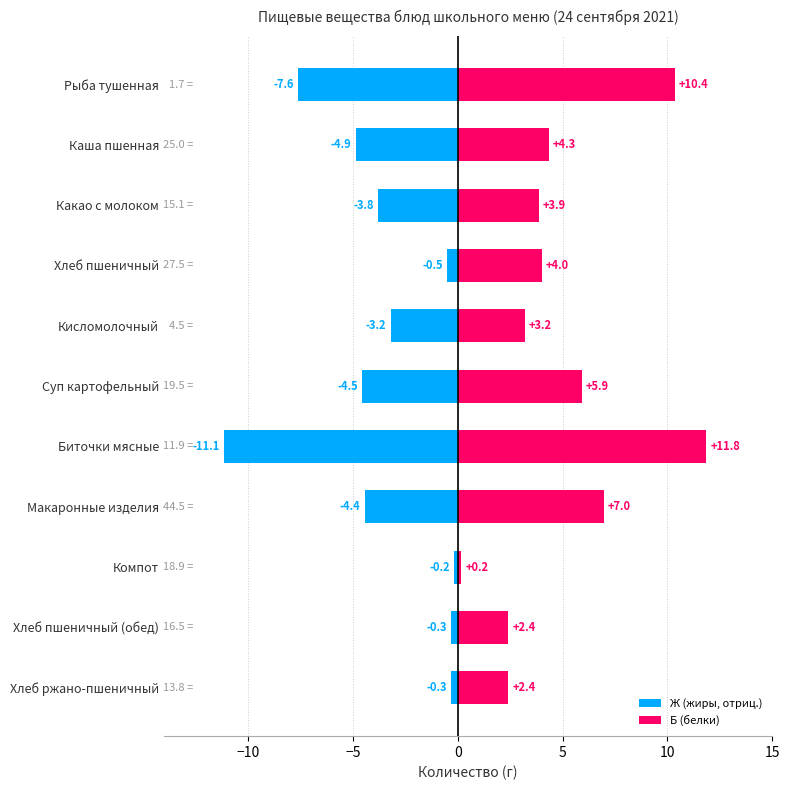

What are all the series names shown in the legend?

Ж (жиры, отриц.), Б (белки)